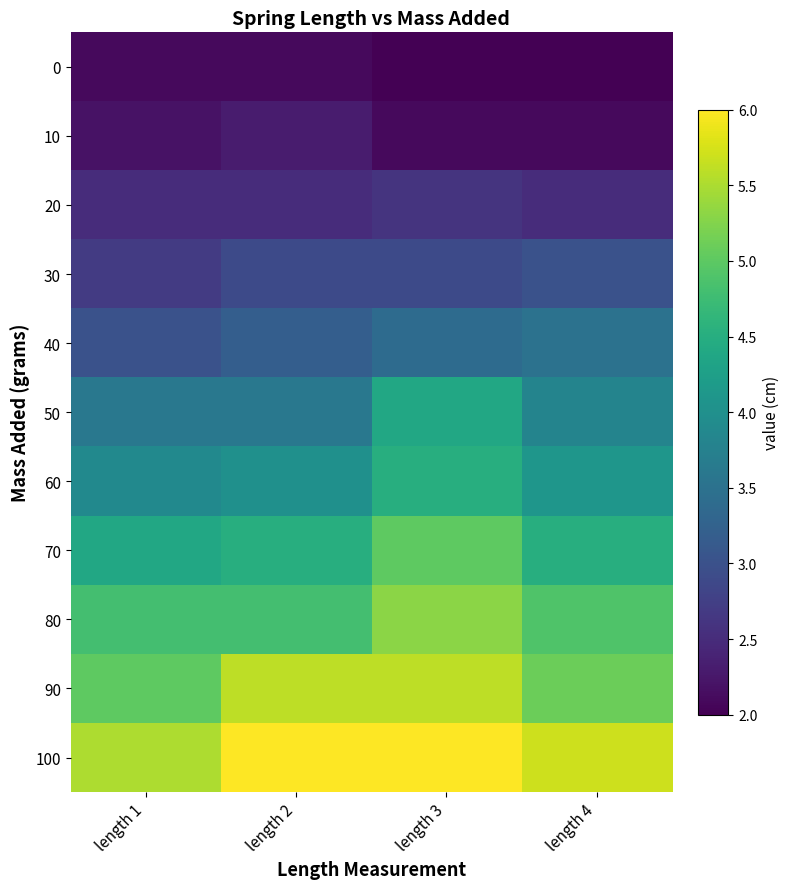

What is the maximum value shown in the chart?

6.0